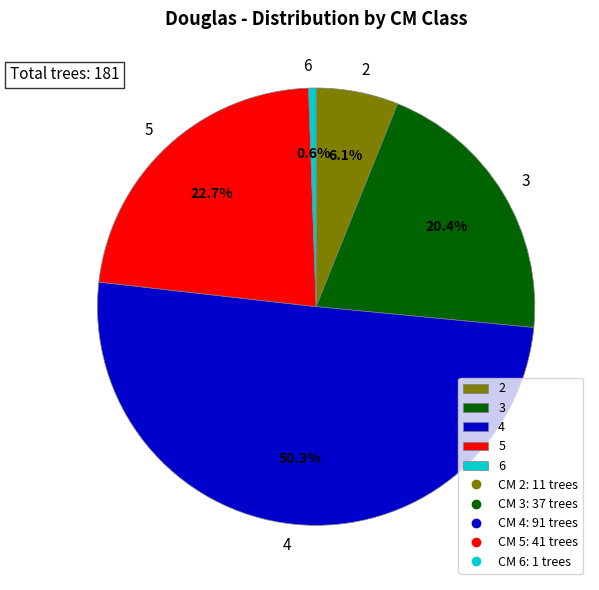

Is the sum of 6 and 3 greater than half?

No